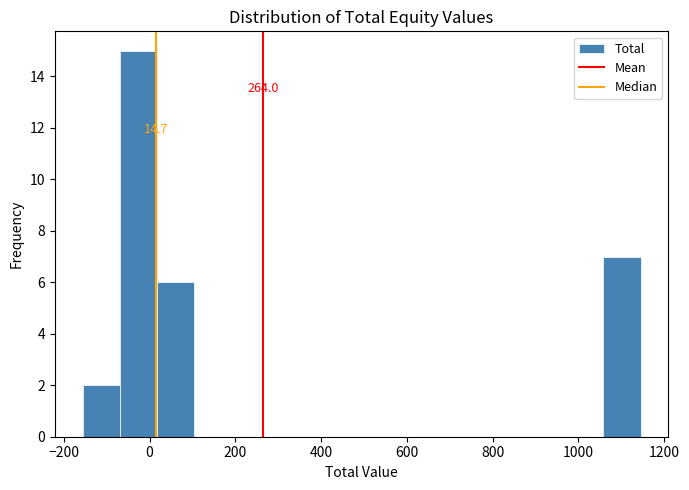

Which range on the x-axis has the tallest bar?

-60 to 20